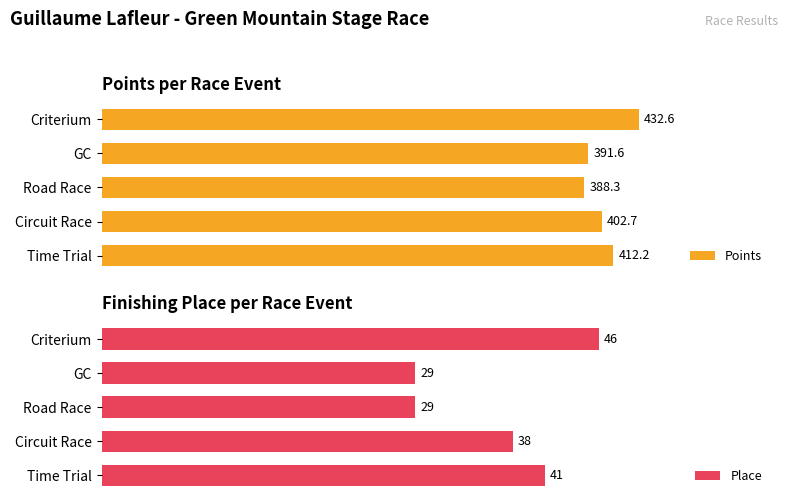

Reading left to right, what are all the values shown in this chart?

Points: 432.6	391.6	388.3	402.7	412.2
Place: 46.0	29.0	29.0	38.0	41.0